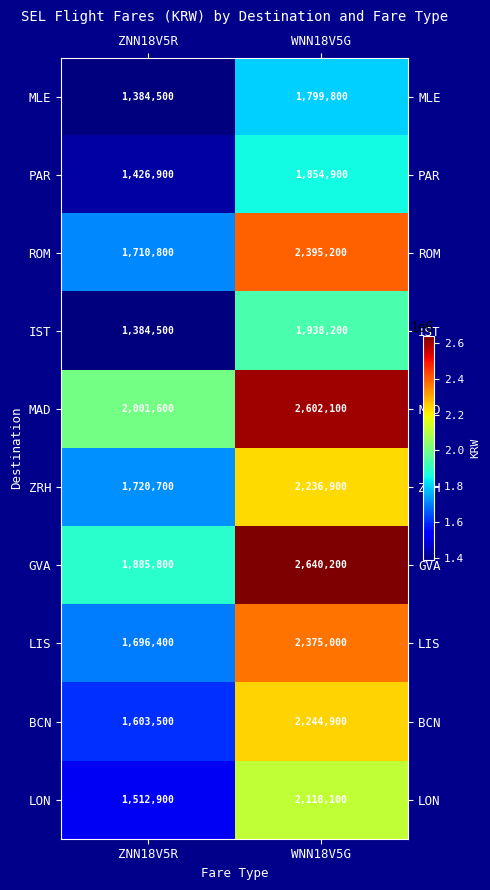

What is the total value across all series at WNN18V5G?

22205300